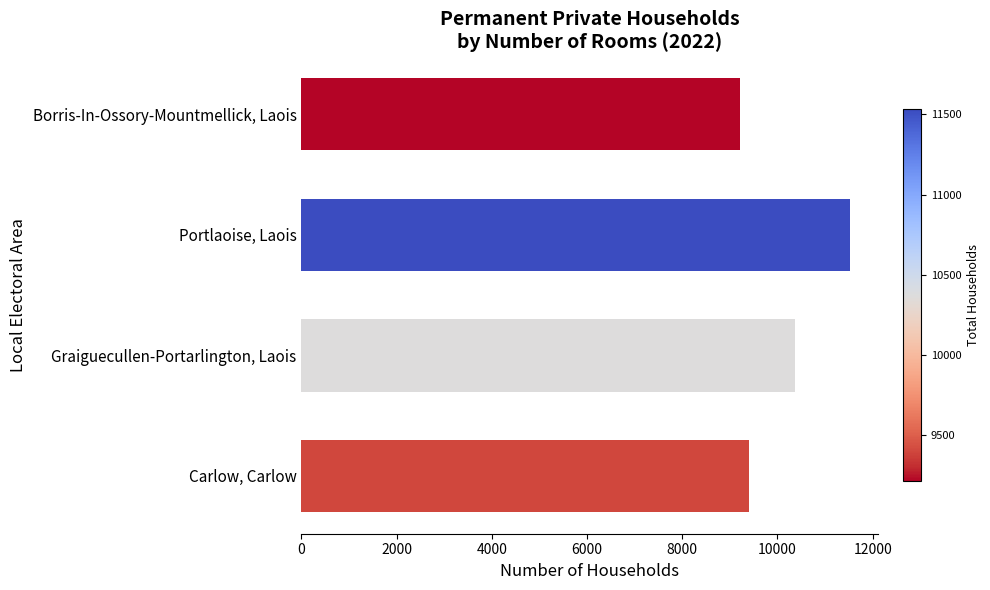

What is the change in value from Graiguecullen-Portarlington, Laois to Carlow, Carlow?

-966